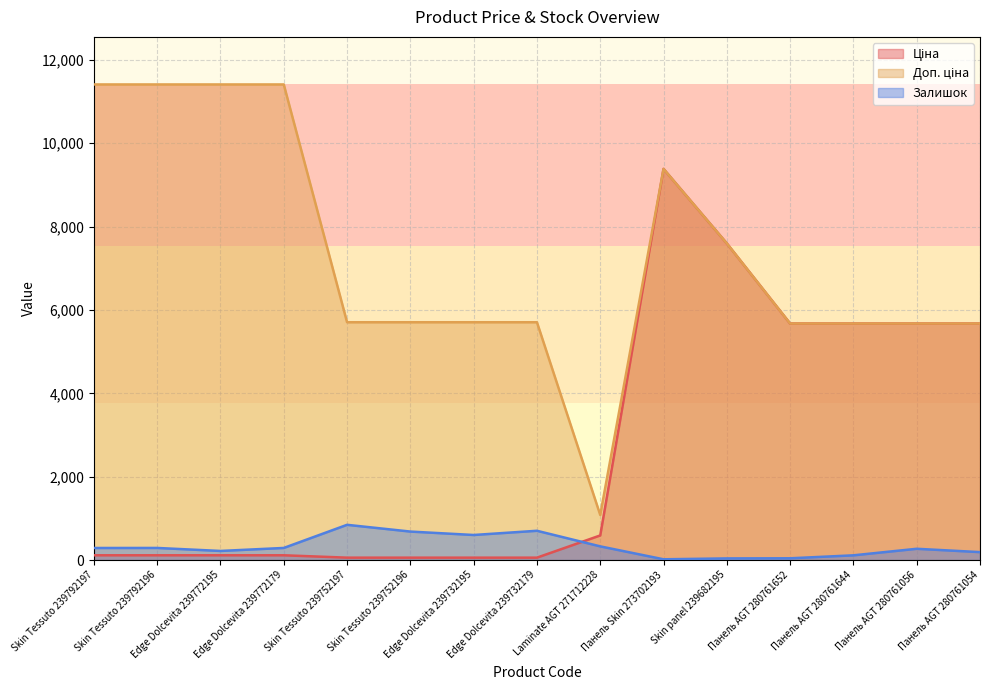

Count the number of categories in the chart.

15